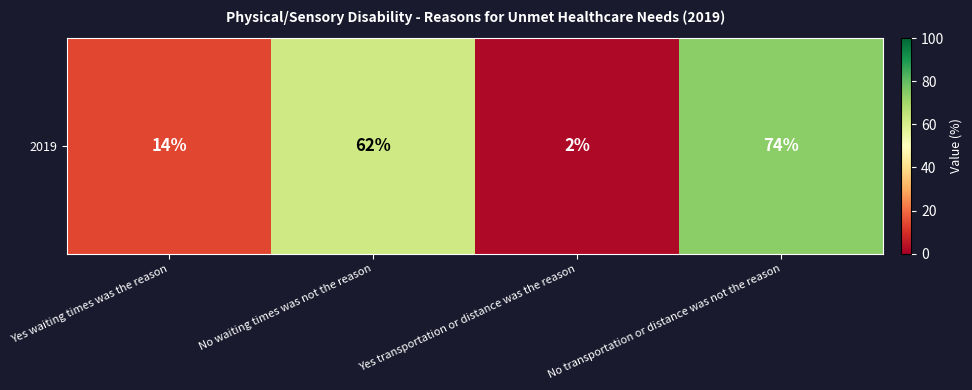

Which label corresponds to the smallest value in the chart?

Yes transportation or distance was the reason